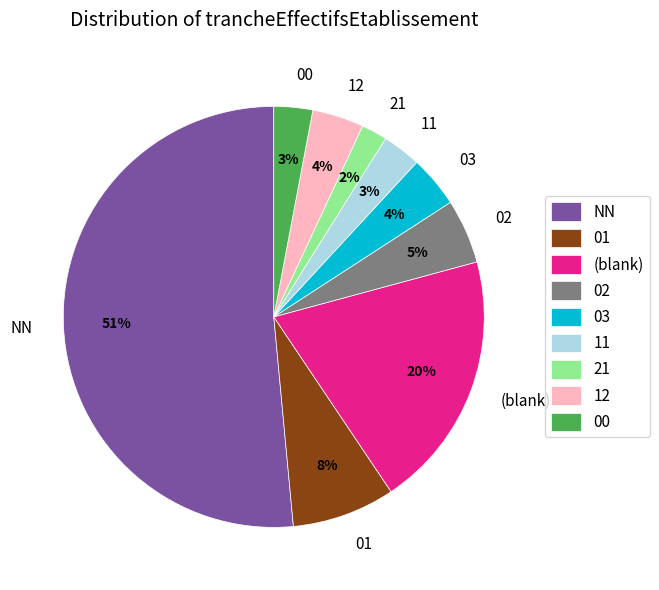

Is the sum of 01 and 12 greater than half?

No